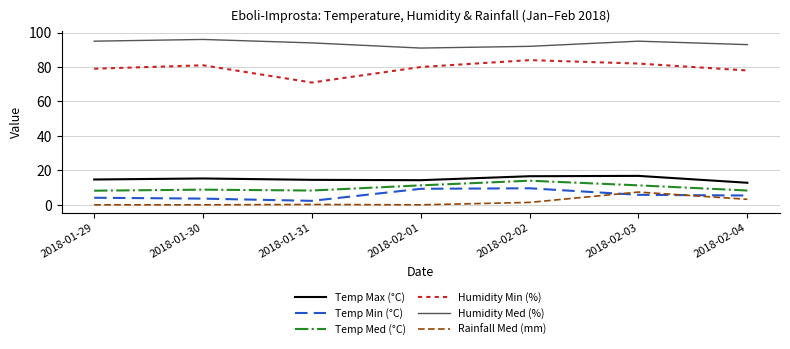

True or false: Humidity Min (%) has a value of 36.4 at 2018-01-29.

False